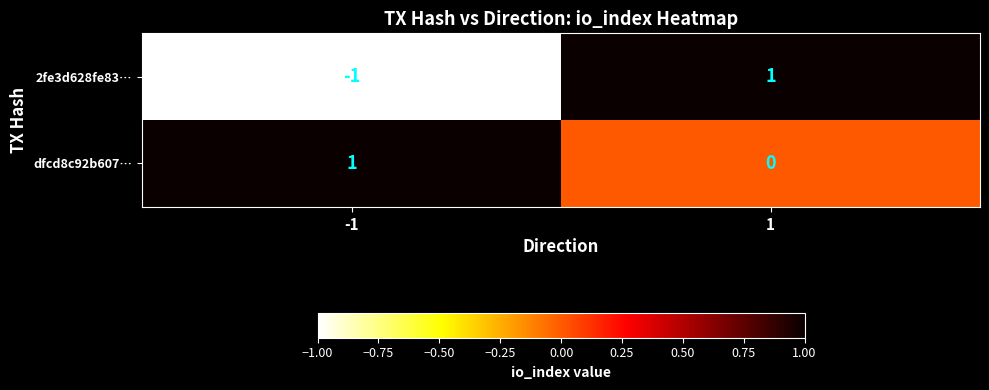

How many values in the 2fe3d628fe83… series are below 1?

1